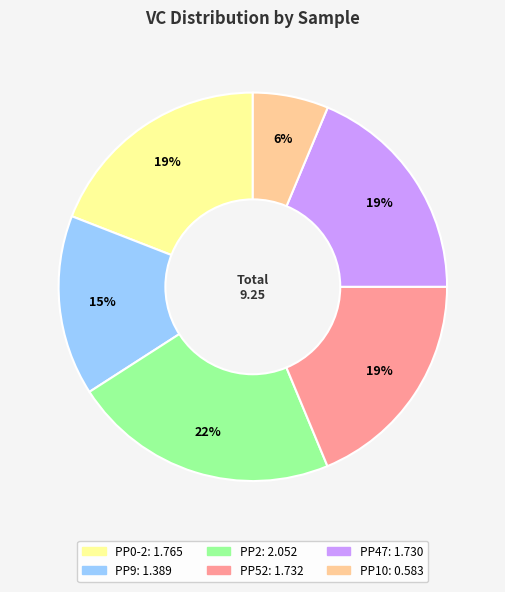

What percentage is the PP10 slice, to the nearest percent?

6%